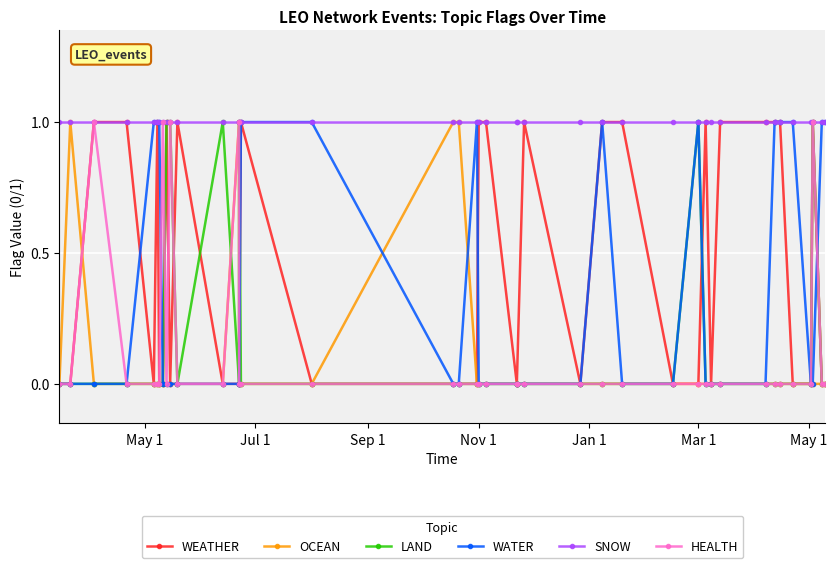

Reading left to right, list all the values displayed in this chart.

WEATHER: 0	0	1	1	0	1	0	0	1	0	1	0	0	0	1	0	0	0	0	1	1	0	0	1	0	1	1	0	0	1	0	1	1	1	1	0	0	1	0	0
OCEAN: 0	1	0	0	0	0	0	0	0	0	0	0	1	0	0	0	1	1	0	0	0	0	0	0	0	0	0	0	0	0	0	0	0	0	0	0	0	0	0	0
LAND: 0	0	0	0	0	0	0	0	1	1	0	1	0	1	0	0	0	0	0	0	0	0	0	0	0	0	0	0	1	0	0	0	0	0	0	0	0	1	0	0
WATER: 0	0	0	0	1	1	1	0	0	0	0	0	0	0	1	1	0	0	1	0	0	0	0	0	0	1	0	0	1	0	0	0	0	1	1	1	0	0	1	1
SNOW: 1	1	1	1	1	1	1	1	1	1	1	1	1	1	1	1	1	1	1	1	1	1	1	1	1	1	1	1	1	1	1	1	1	1	1	1	1	1	1	1
HEALTH: 0	0	1	0	0	0	0	1	0	1	0	0	1	0	0	0	0	0	0	0	0	0	0	0	0	0	0	0	0	0	0	0	0	0	0	0	0	1	0	0